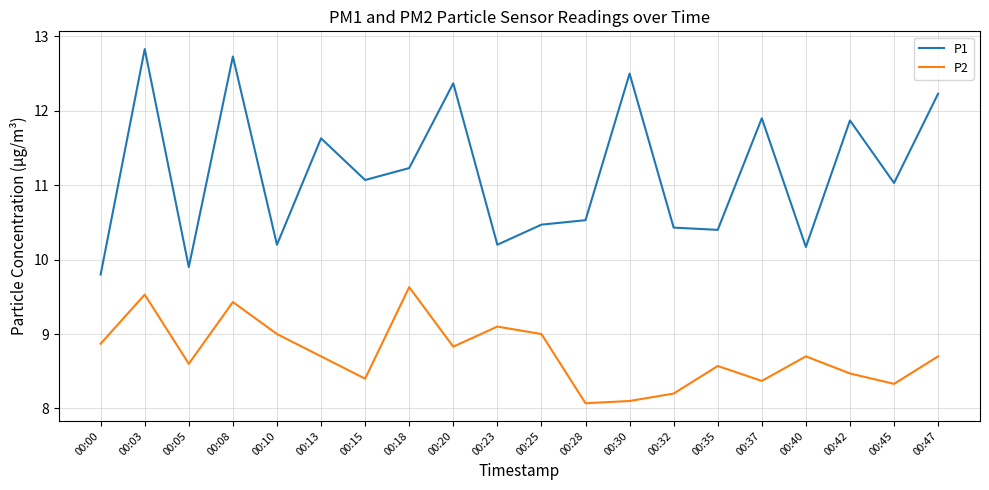

What is the spread (max minus min) of values at 00:03?

3.3